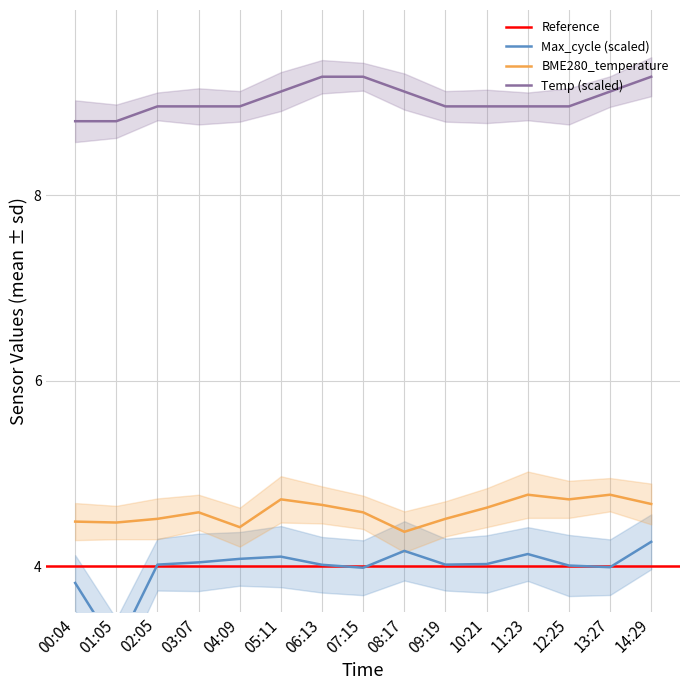

List the labels in order of Temp value, smallest first.

00:04, 01:05, 02:05, 03:07, 04:09, 09:19, 10:21, 11:23, 12:25, 05:11, 08:17, 13:27, 06:13, 07:15, 14:29